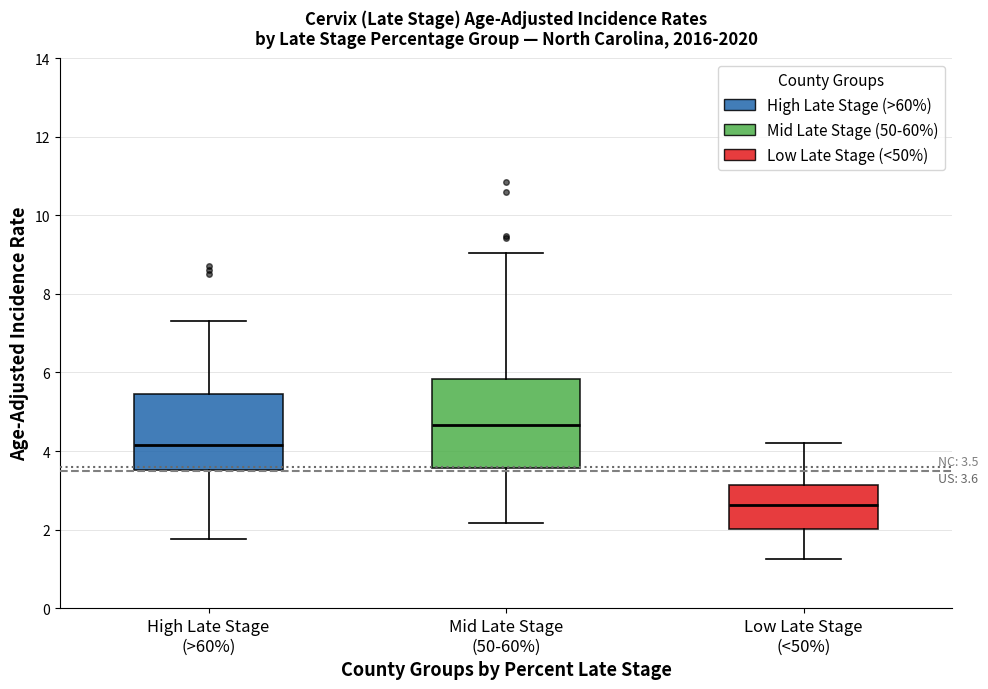

Which box is the tallest, from its lower edge to its upper edge?

Mid Late Stage (50-60%)